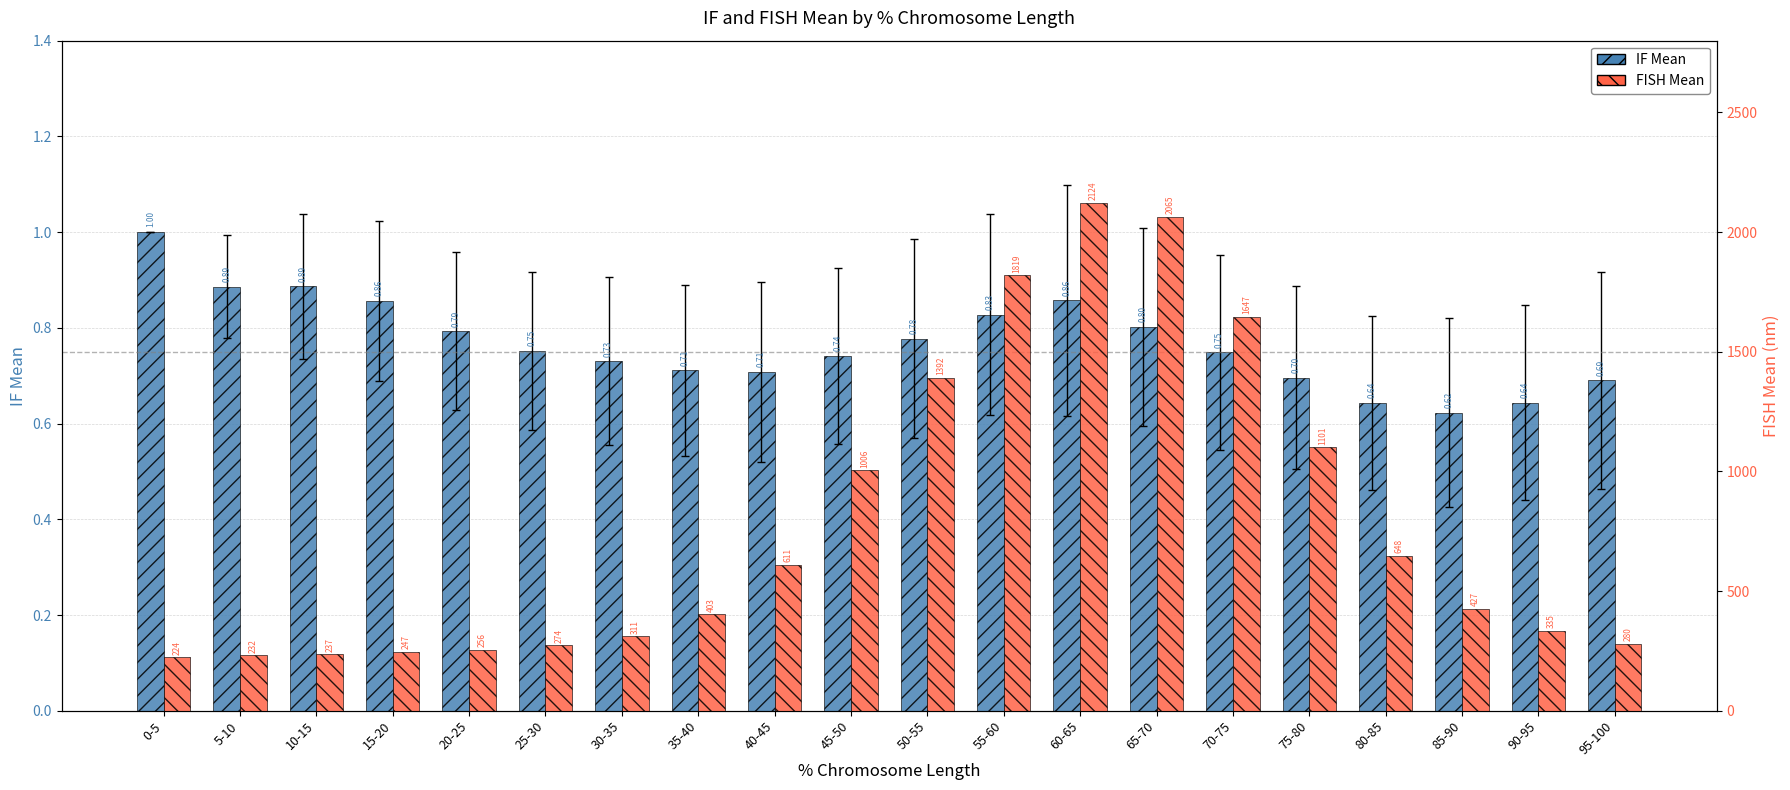

Reading left to right, extract all data points from this chart.

IF Mean: 1.0	0.9	0.9	0.9	0.8	0.8	0.7	0.7	0.7	0.7	0.8	0.8	0.9	0.8	0.7	0.7	0.6	0.6	0.6	0.7
FISH Mean: 224.1	231.8	236.8	246.7	255.9	274.2	311.0	402.6	610.9	1006.2	1391.6	1819.1	2123.6	2065.0	1646.8	1100.5	648.1	427.0	334.6	280.0